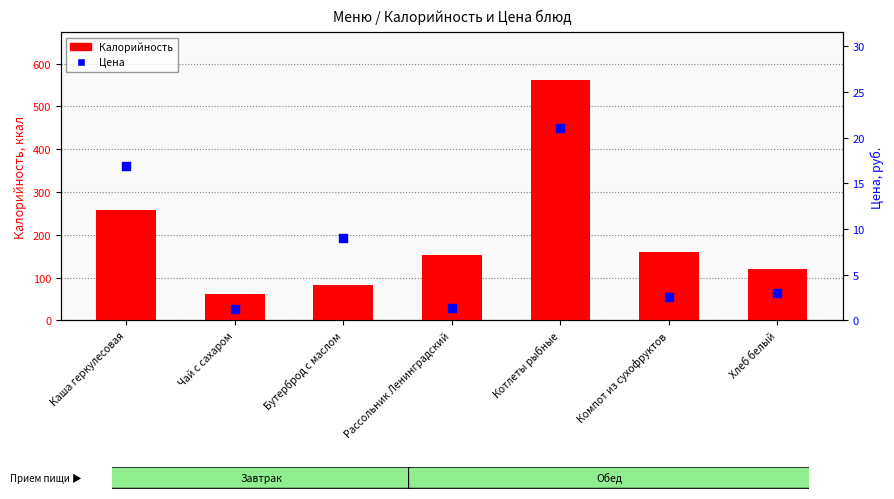

What is the total value across all series at Рассольник Ленинградский?

154.4